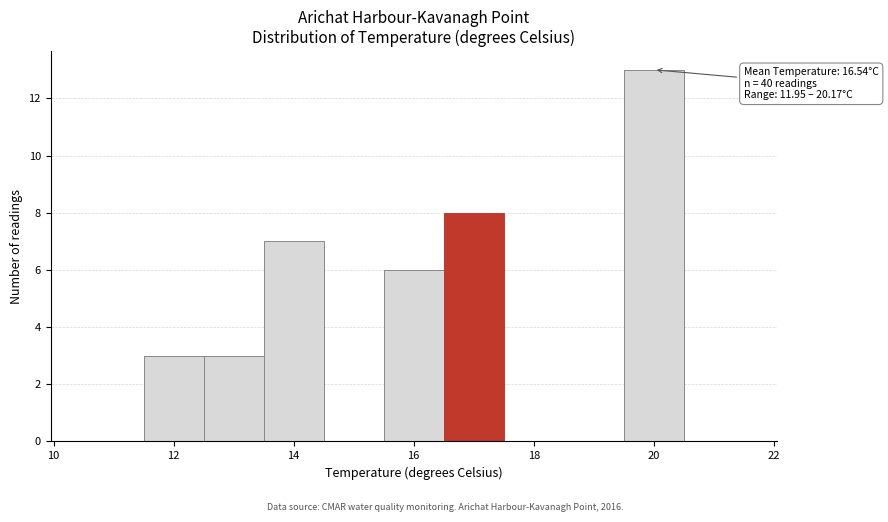

Which range on the x-axis has the tallest bar?

19.5 to 20.5